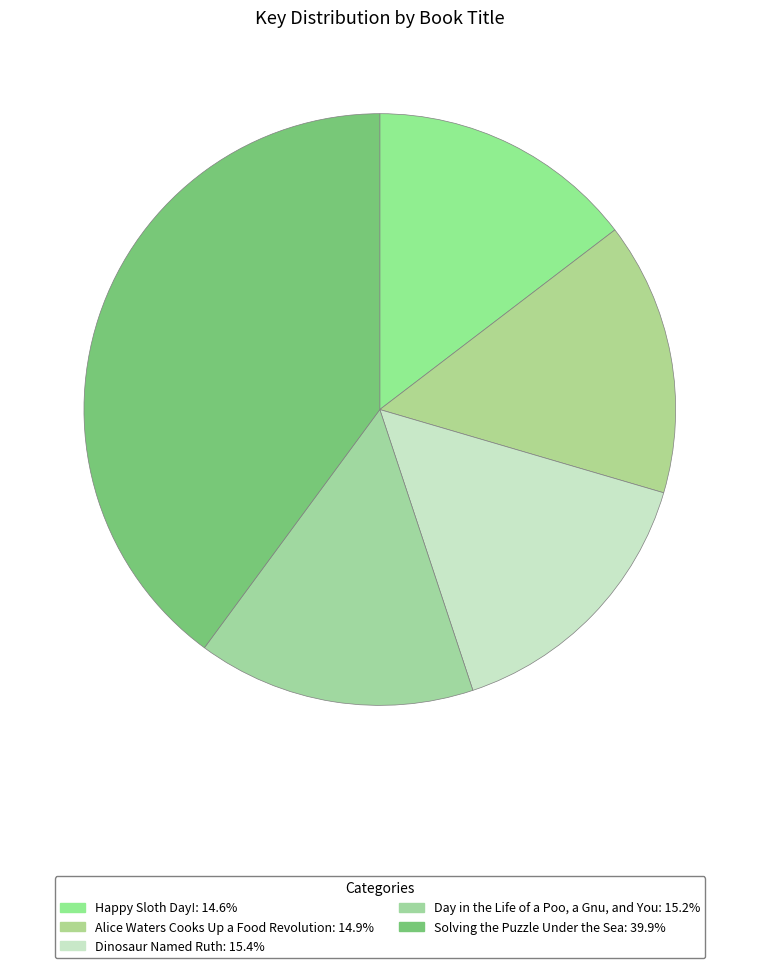

To the nearest percent, what is the difference between the largest and smallest slice percentages?

25%